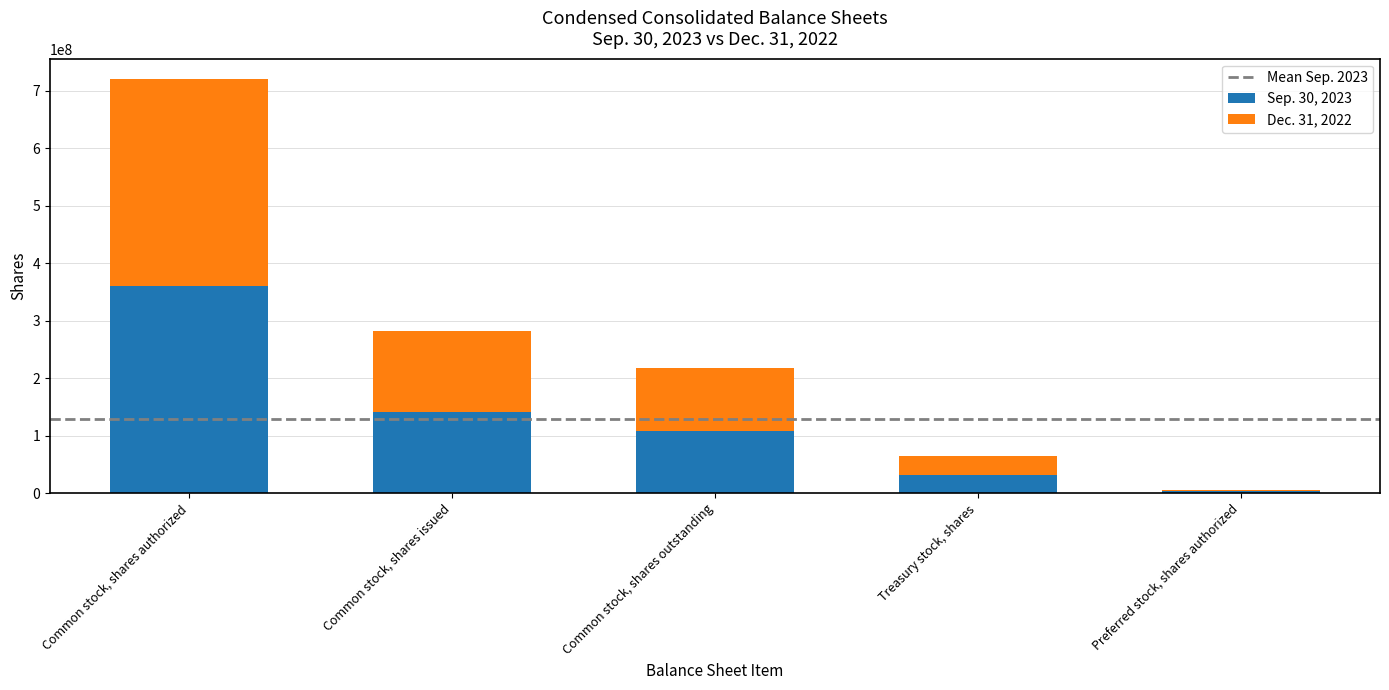

The Sep. 30, 2023 series shows 632347344 at Common stock, shares authorized. True or false?

False